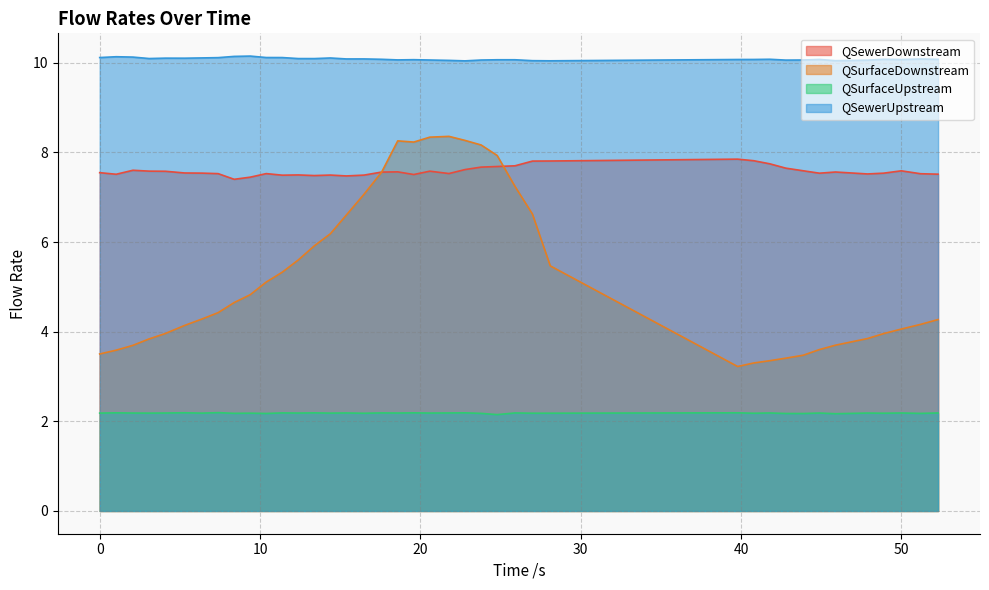

List the series in order of their overall mean, lowest first.

QSurfaceUpstream, QSurfaceDownstream, QSewerDownstream, QSewerUpstream